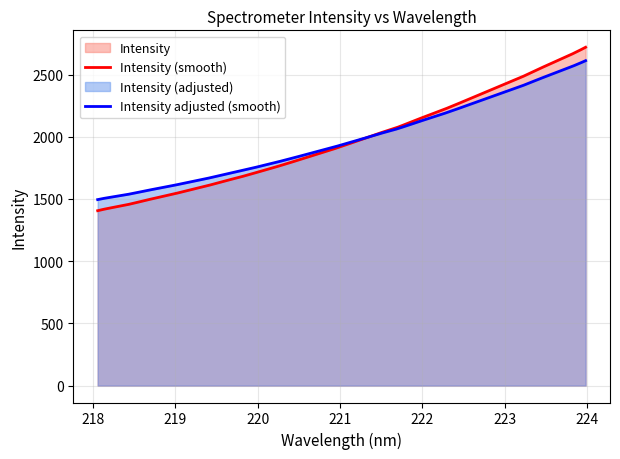

How many data points are above 1945?

16